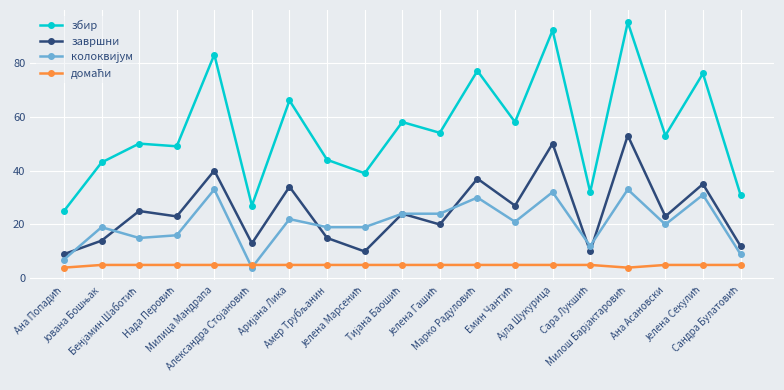

True or false: завршни has more than 2 interior local peaks.

True